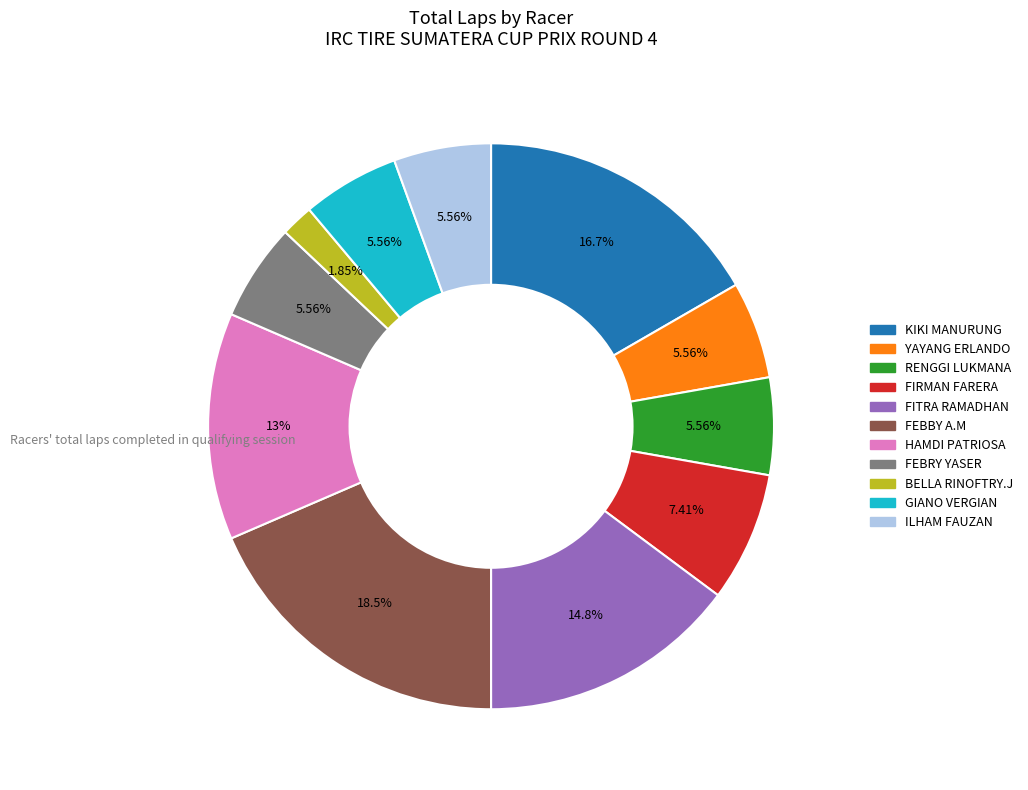

The HAMDI PATRIOSA slice represents 13% of the pie. True or false?

True